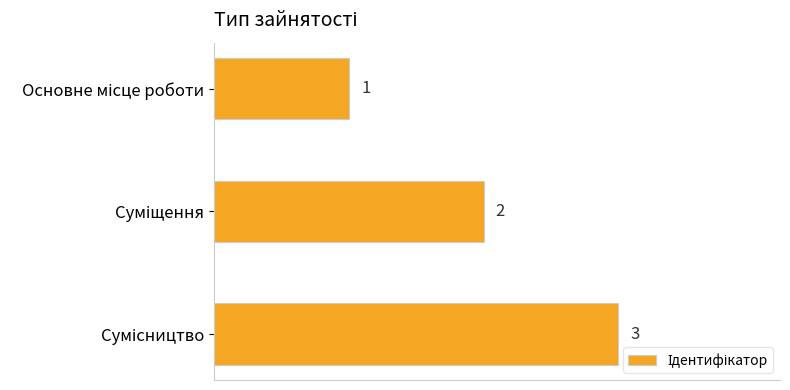

What is the minimum value shown in the chart?

1